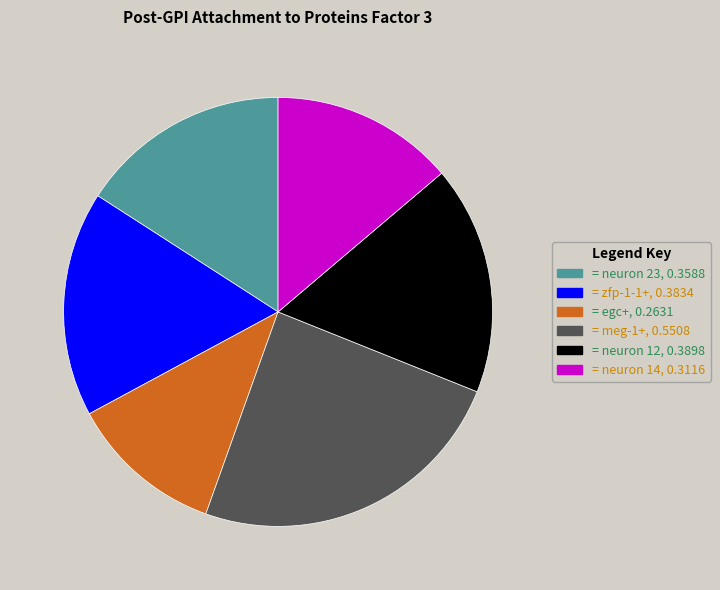

Is there any slice that represents more than half of the pie?

No